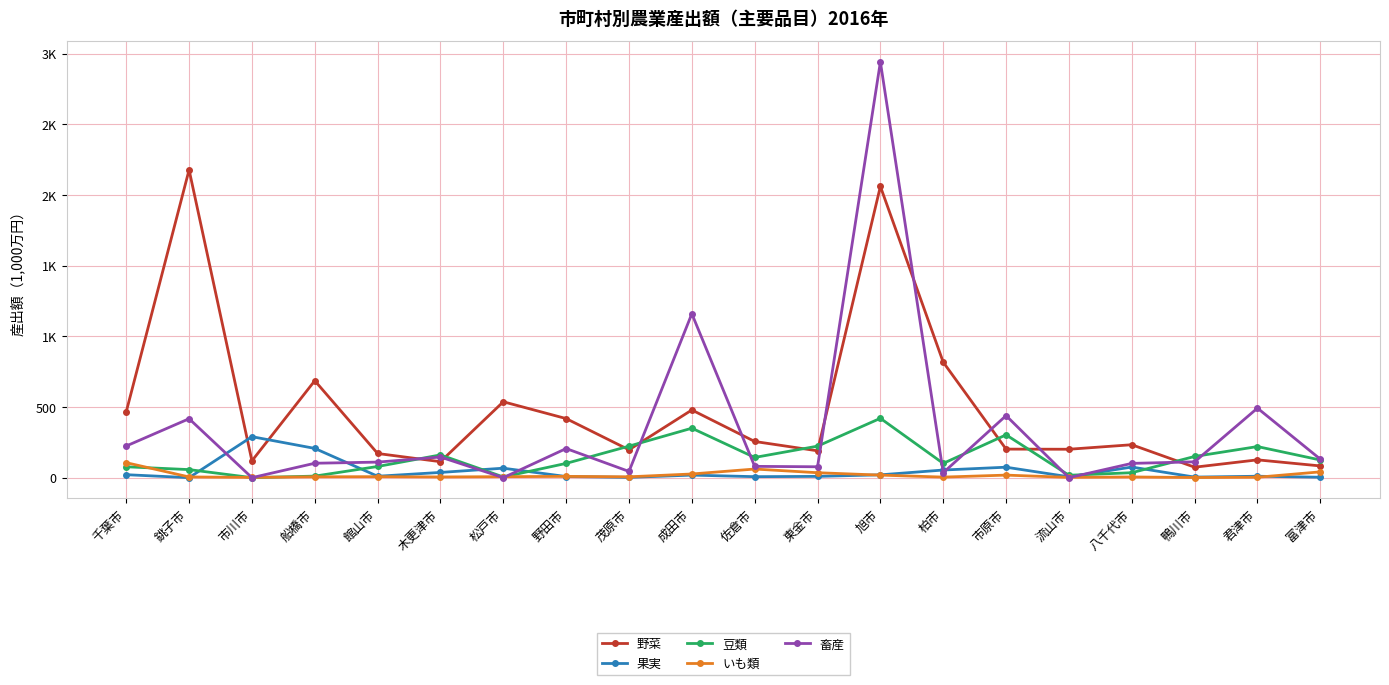

What is the value of the 野菜 point at the 4th from the left?

686